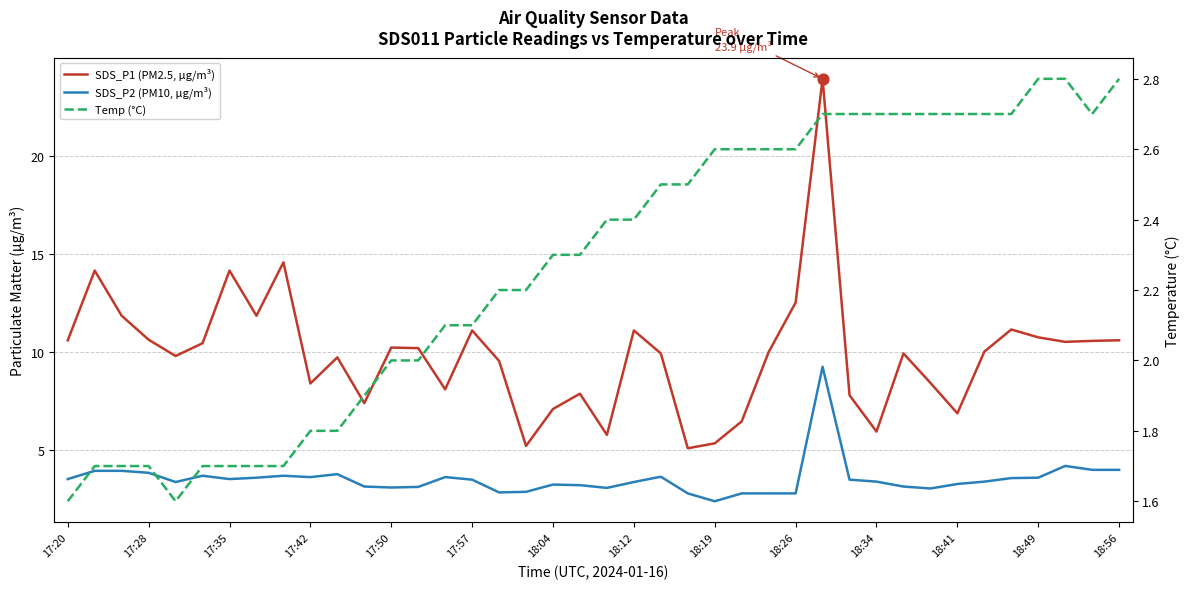

What are all the series names shown in the legend?

SDS_P1 (PM2.5, µg/m³), SDS_P2 (PM10, µg/m³), Temp (°C)